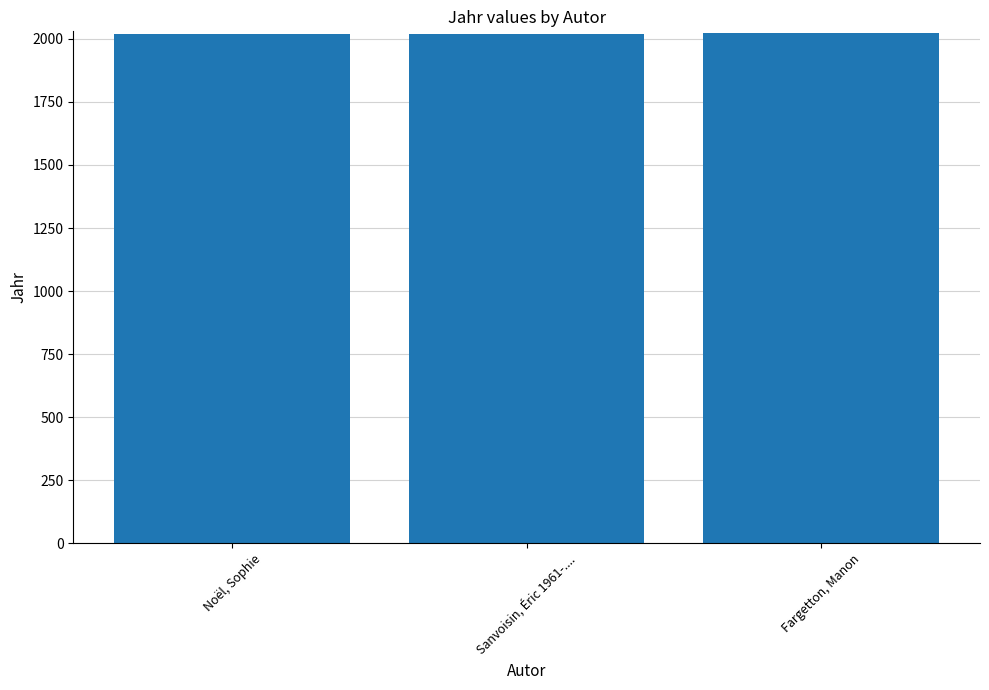

Is it true that the value at Sanvoisin, Éric 1961-.... is 2674?

False